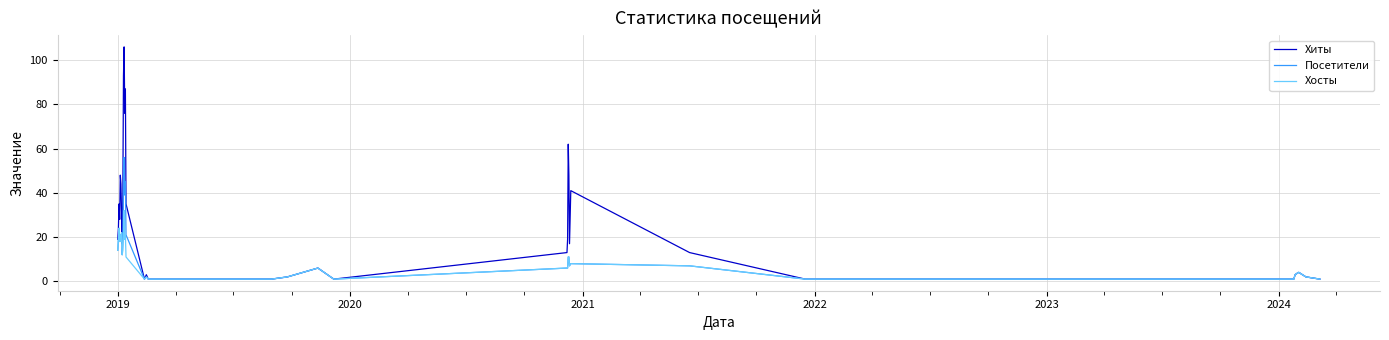

Reading left to right, what are all the values shown in this chart?

Хиты: 19	24	35	28	48	44	30	17	39	93	106	76	87	35	1	3	1	1	1	1	2	6	1	13	19	62	48	17	41	13	1	1	1	1	2	3	4	4	2	1
Посетители: 14	19	24	18	21	18	22	12	18	44	56	39	45	21	1	2	1	1	1	1	2	6	1	6	6	11	11	7	8	7	1	1	1	1	2	3	4	4	2	1
Хосты: 14	19	24	18	21	18	22	12	14	21	32	19	21	11	1	2	1	1	1	1	2	6	1	6	6	11	11	7	8	7	1	1	1	1	2	3	4	4	2	1